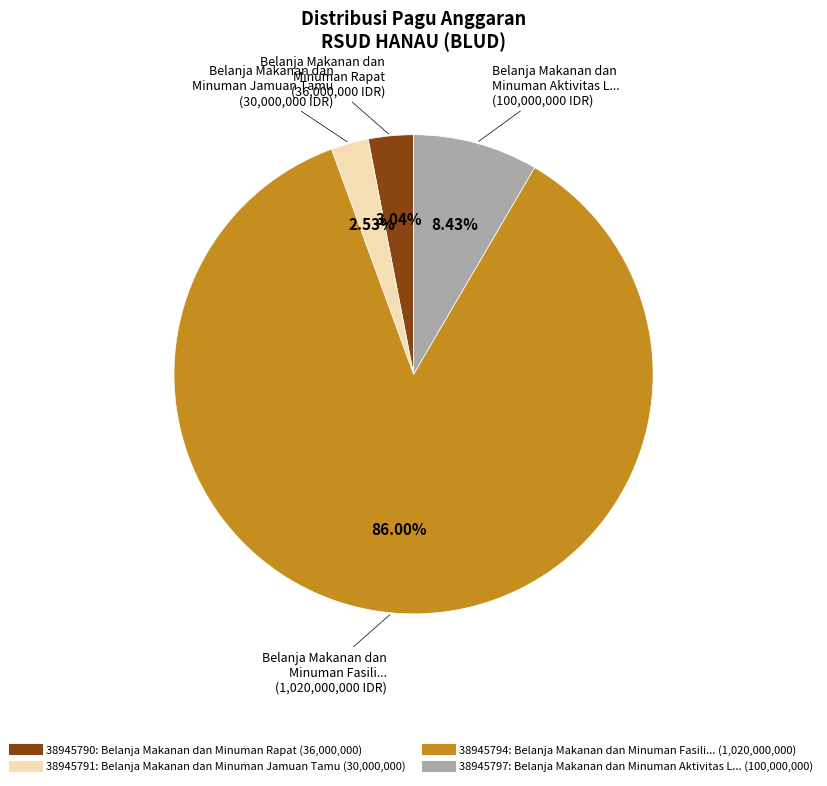

To the nearest percent, what is the combined percentage of 38945791 and 38945797?

11%